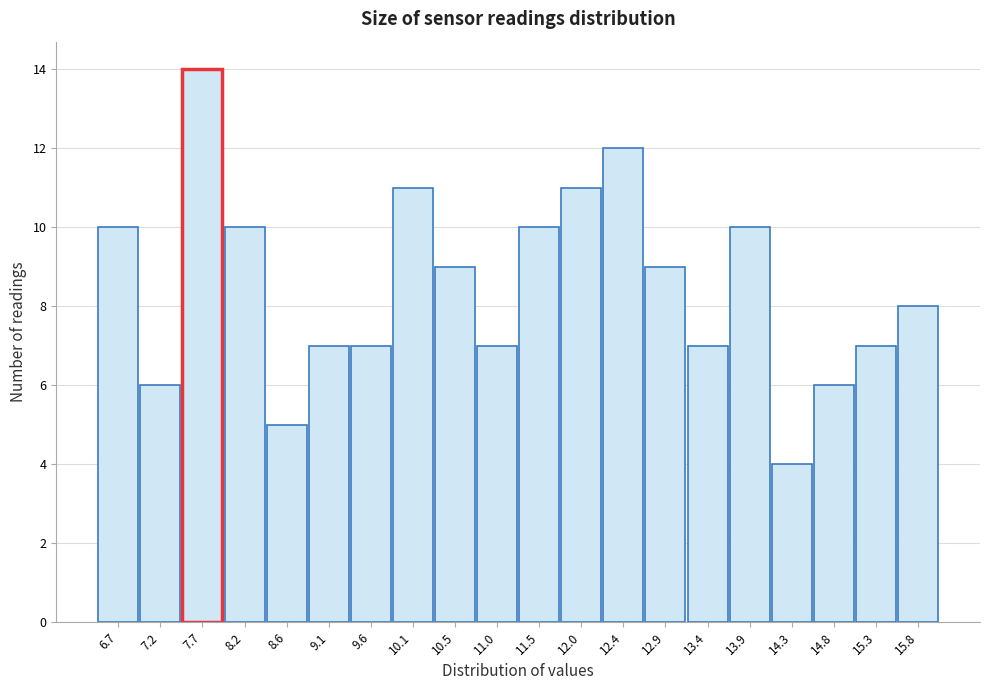

Reading right to left, what are all the values shown in this chart?

15.8=8	15.3=7	14.8=6	14.3=4	13.9=10	13.4=7	12.9=9	12.4=12	12.0=11	11.5=10	11.0=7	10.5=9	10.1=11	9.6=7	9.1=7	8.6=5	8.2=10	7.7=14	7.2=6	6.7=10